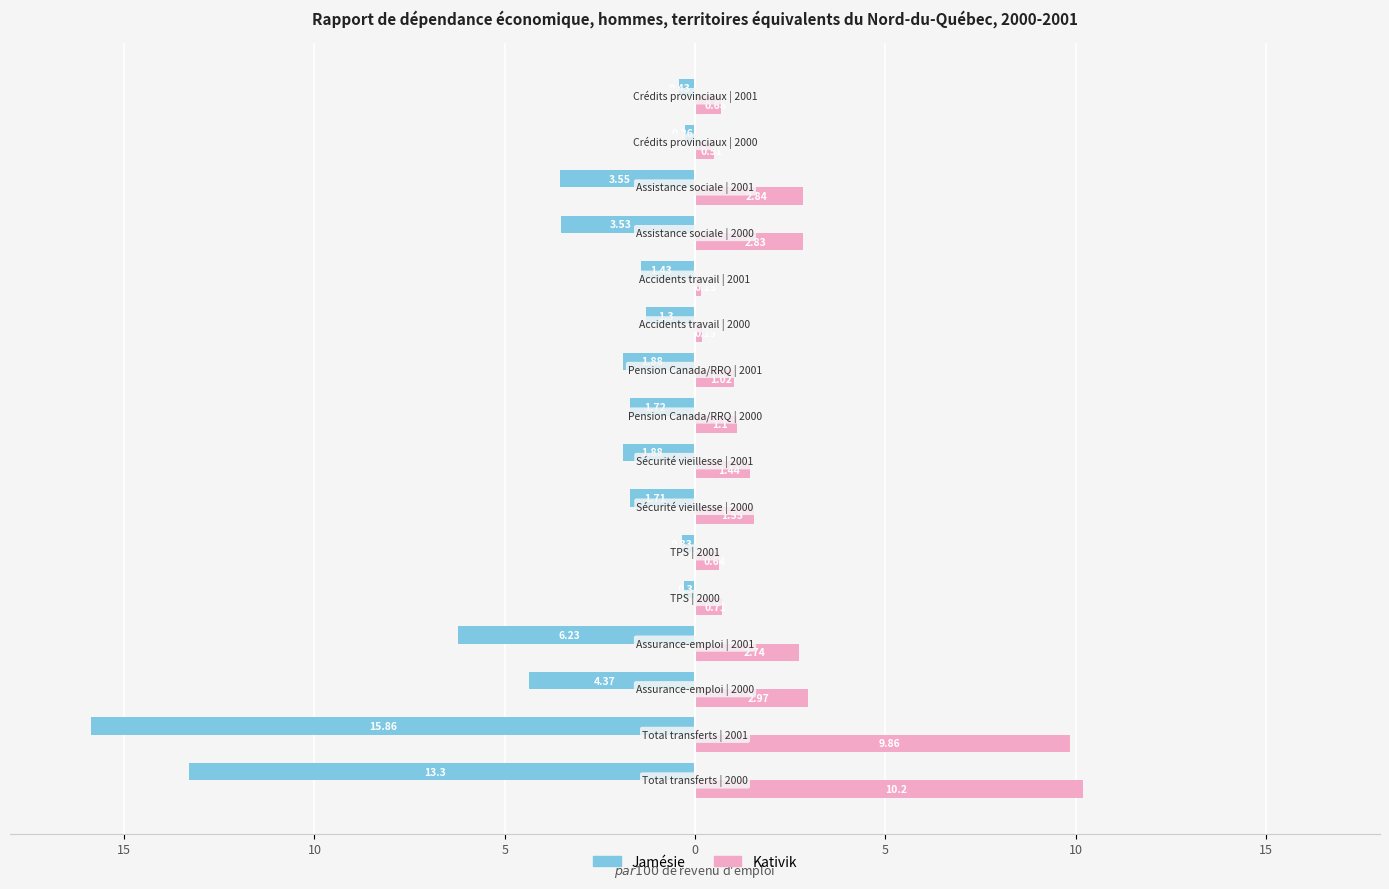

What are all the series names shown in the legend?

Jamésie, Kativik